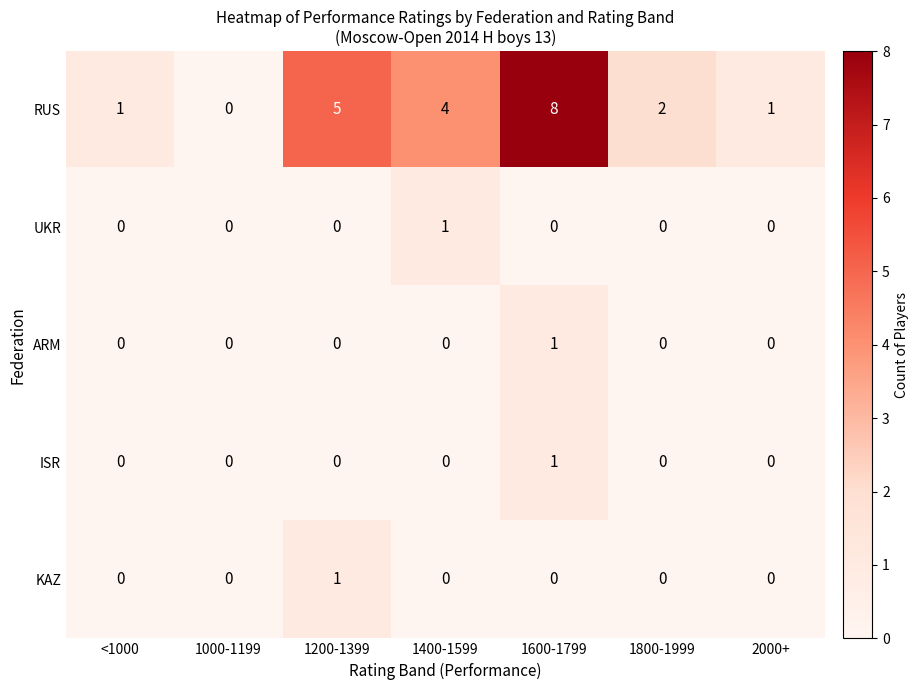

How many series are shown in this chart?

5